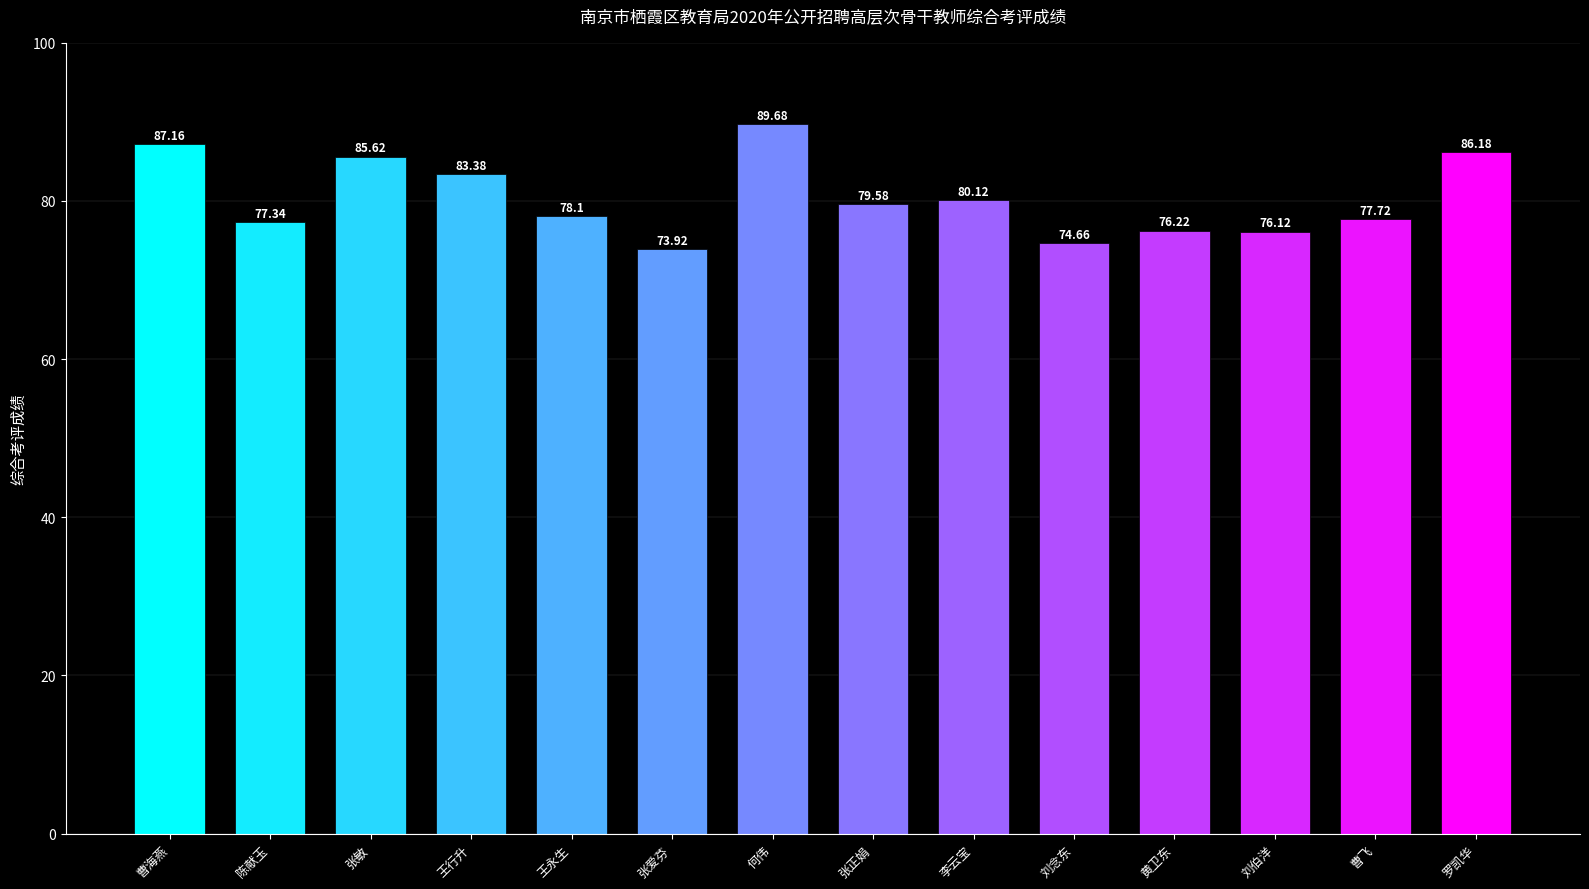

What is the ratio of the value at 刘念东 to the value at 陈献玉?

1.0